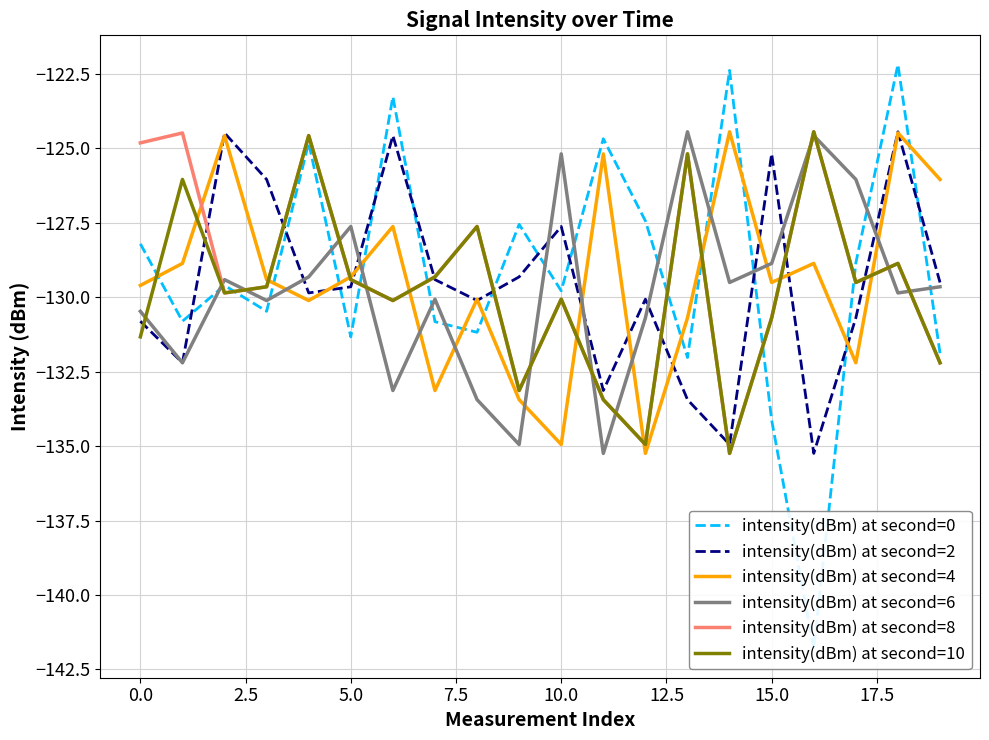

The intensity(dBm) at second=6 series shows -125.2 at 10.0. True or false?

True